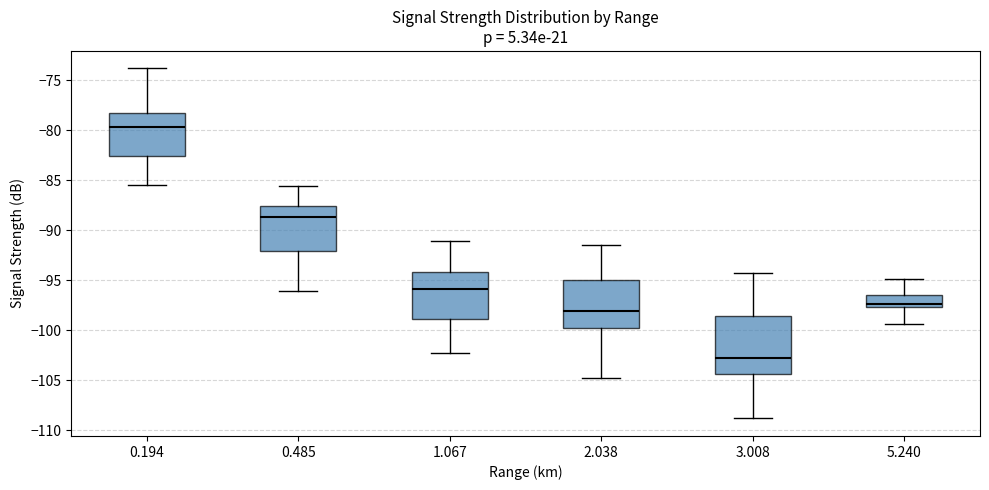

Where does the upper whisker of the box at x = 2.038 end on the y-axis? The values are not printed on the chart, so give them approximately, as read against the axis.

-91.5